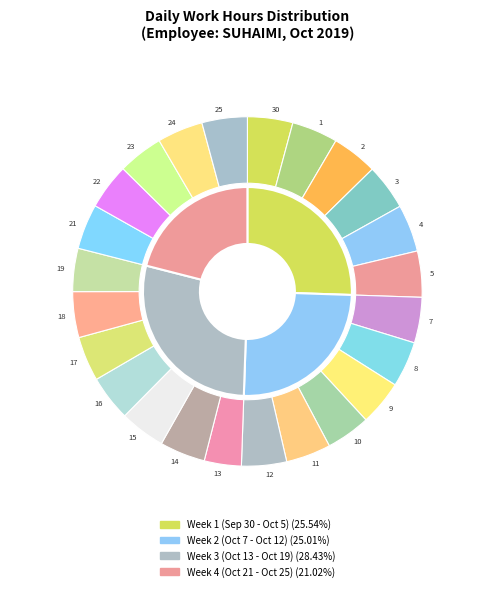

Does 4 account for over 50% of the chart?

No